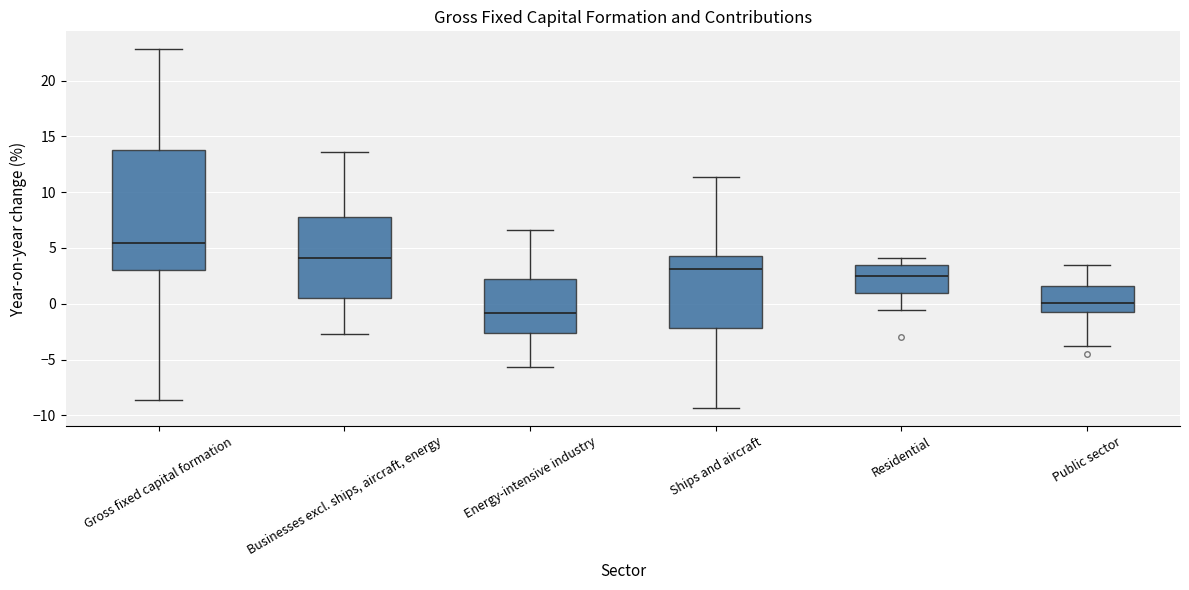

Where is the upper edge of the box for Businesses excl. ships, aircraft, energy on the y-axis? The values are not printed on the chart, so give them approximately, as read against the axis.

8.0